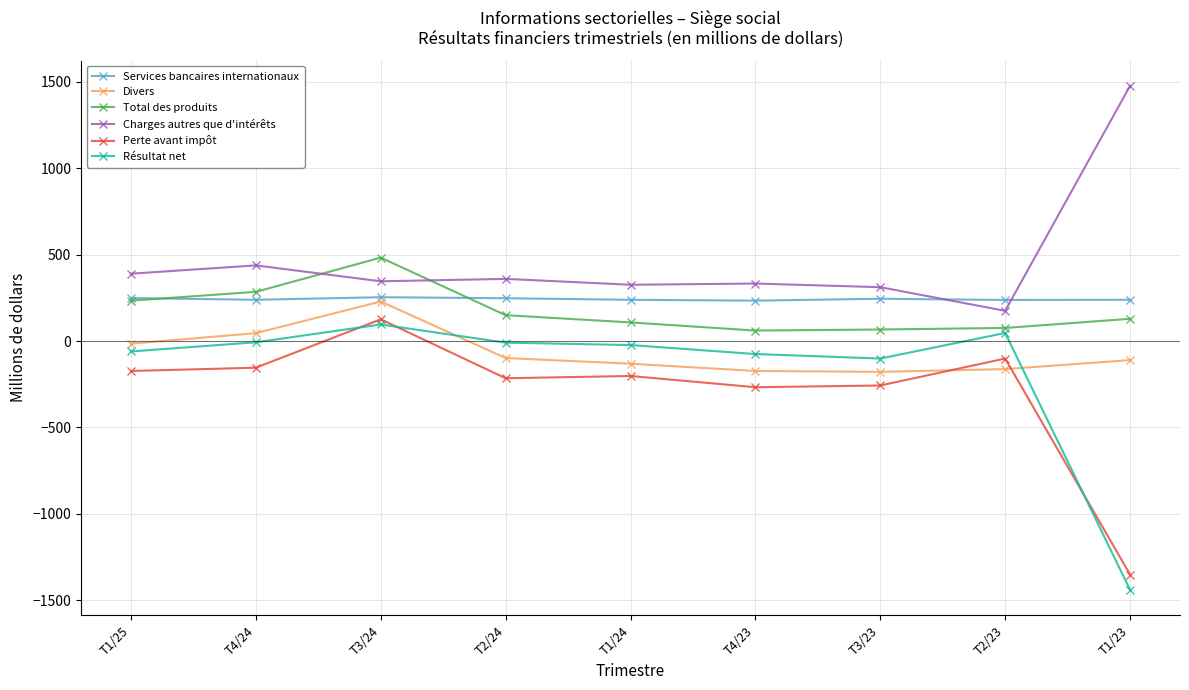

At which category does Résultat net reach its first local peak?

T3/24